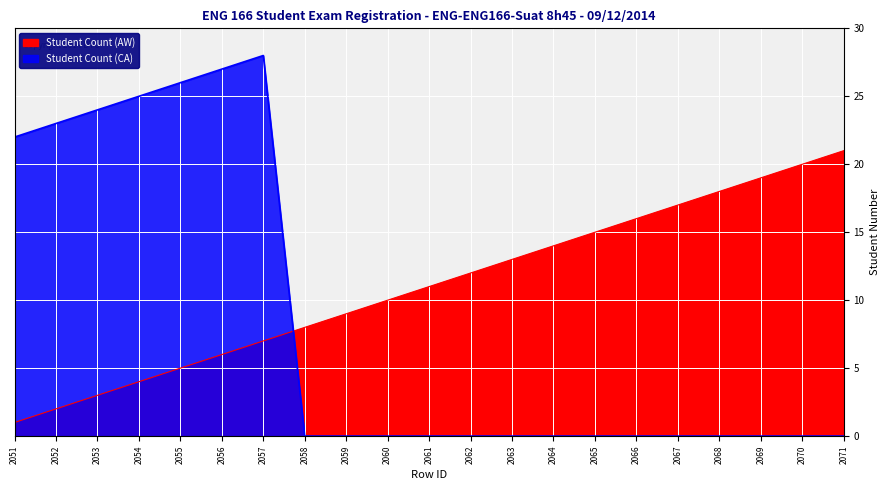

At which category does the chart reach its minimum across all series?

2058